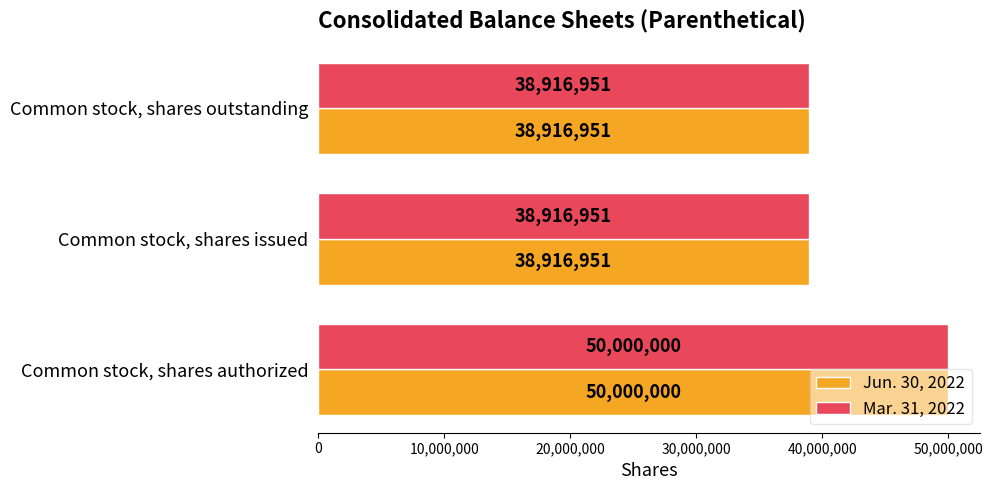

Count the Mar. 31, 2022 values in the range 38916951 to 50000000.

3